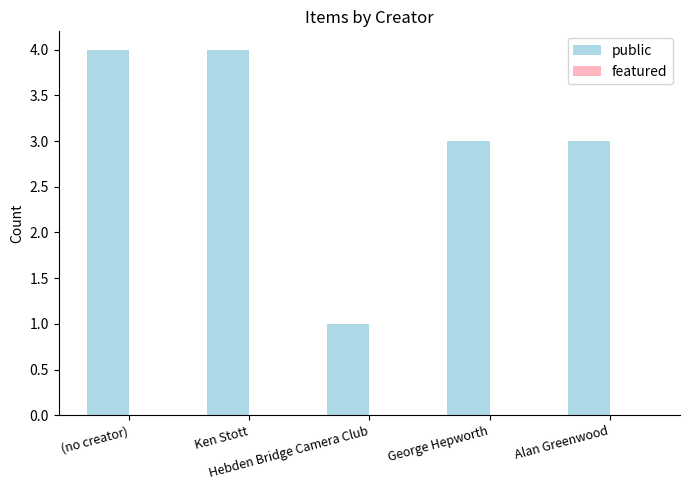

What is the sum of all values?

15